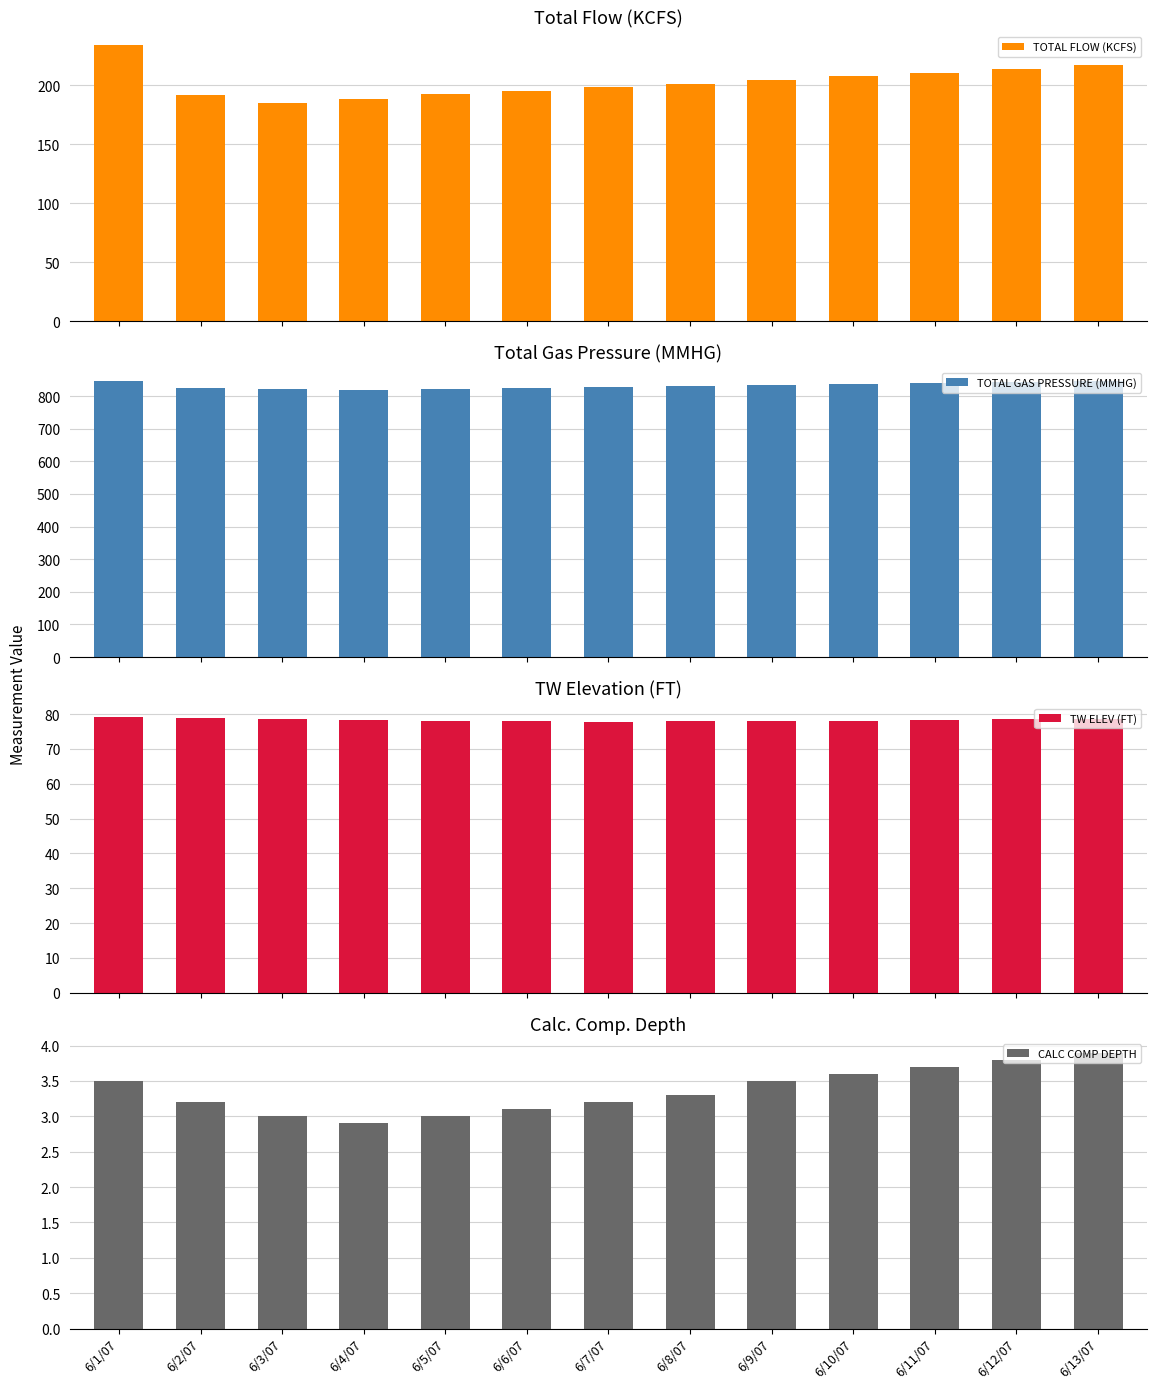

Are the bars grouped side by side (vs. stacked)?

Yes